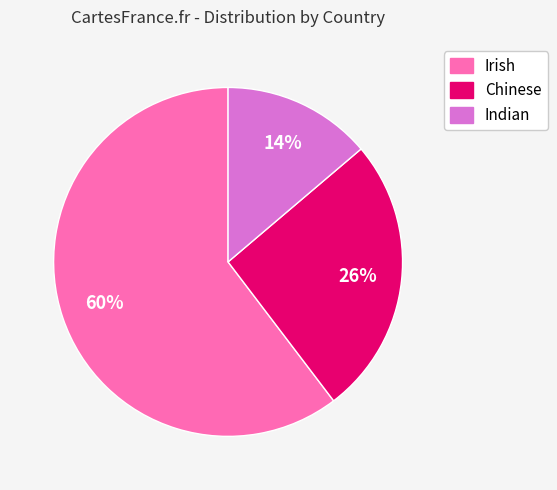

Count the number of slices in the pie.

3